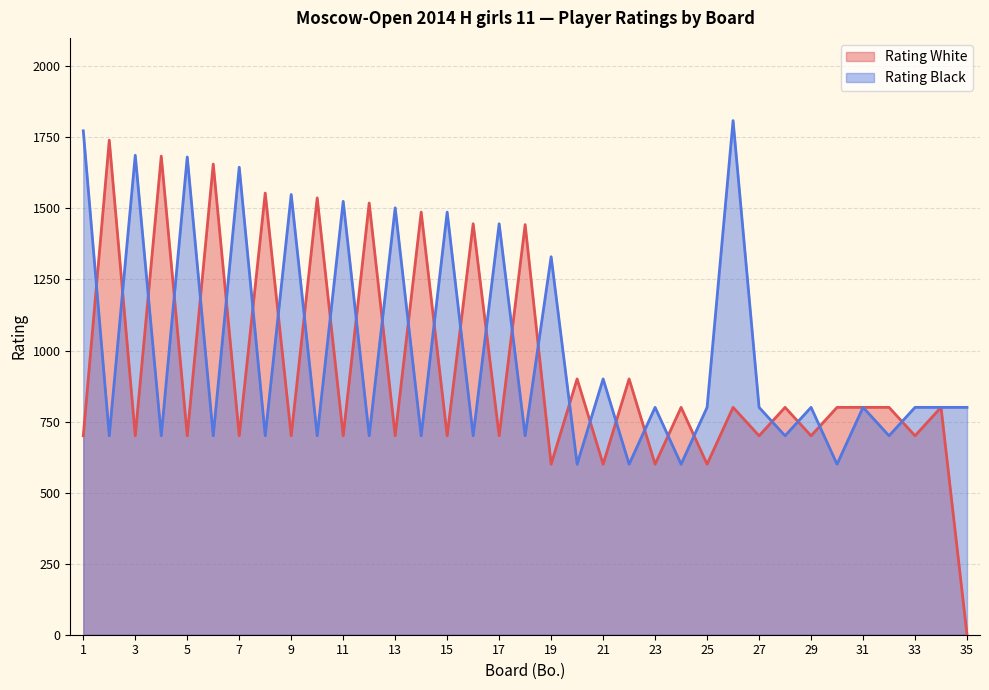

The Rating White series shows 900 at 20. True or false?

True